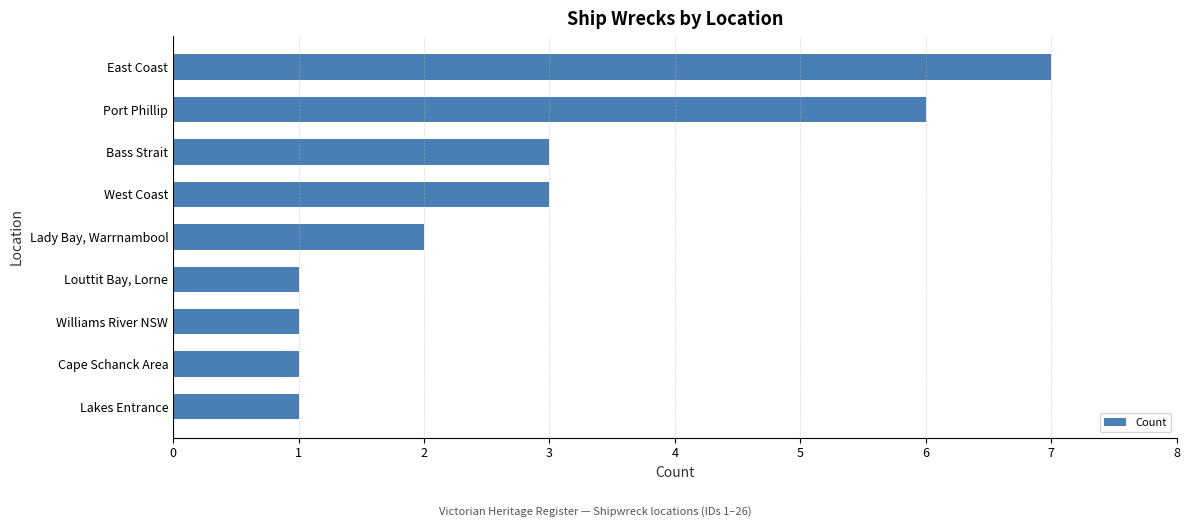

What is the sum of all values?

25